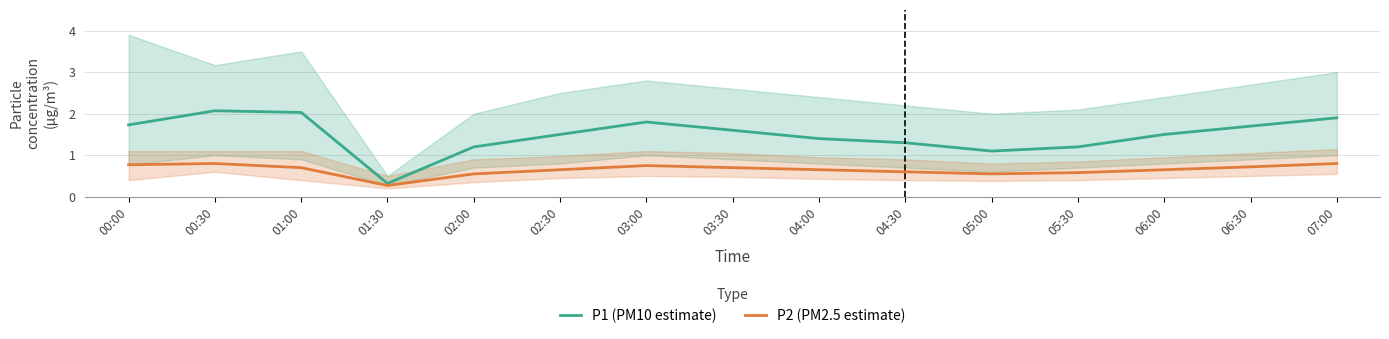

At which label is P2 (PM2.5 estimate) closest to 0?

01:30